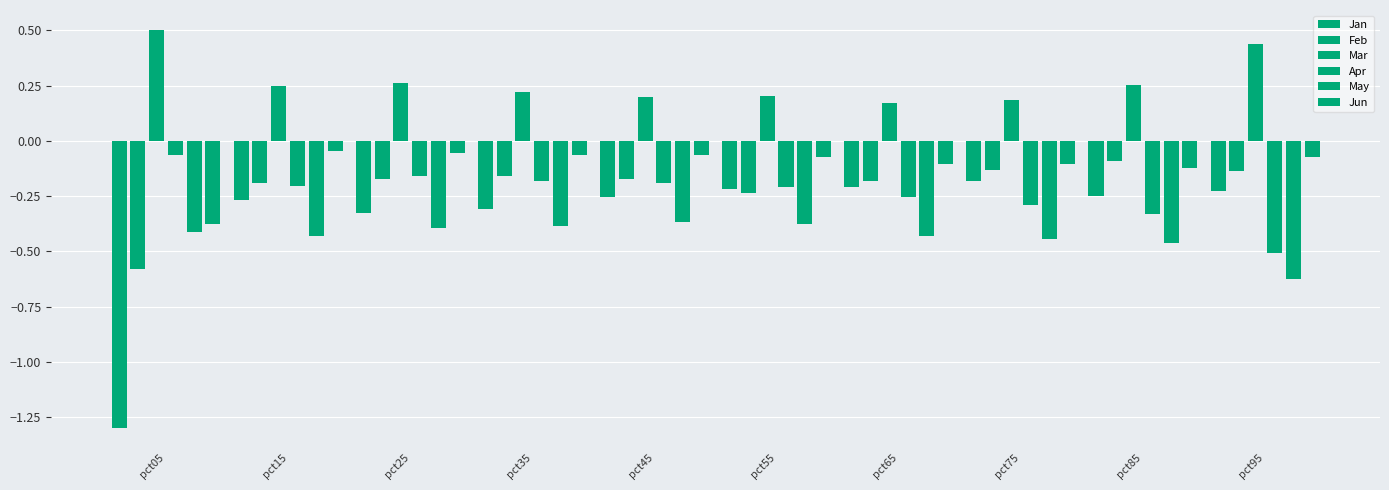

What is the sum of all Feb values?

-2.1